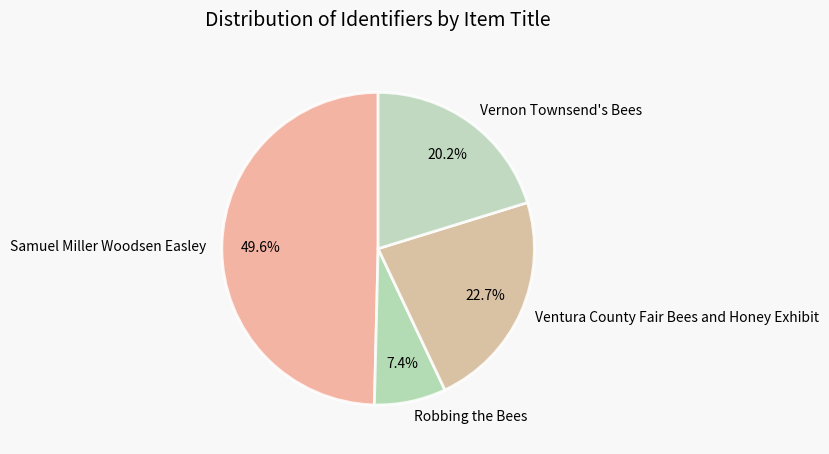

Which category has the biggest portion of the pie?

Samuel Miller Woodsen Easley